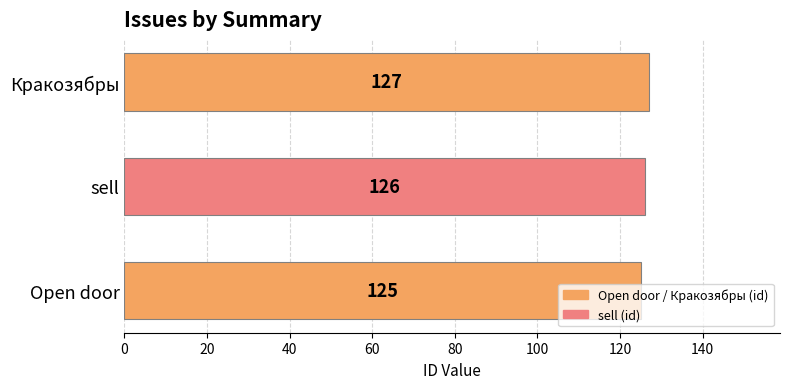

Count the values in the range 125 to 127.

3